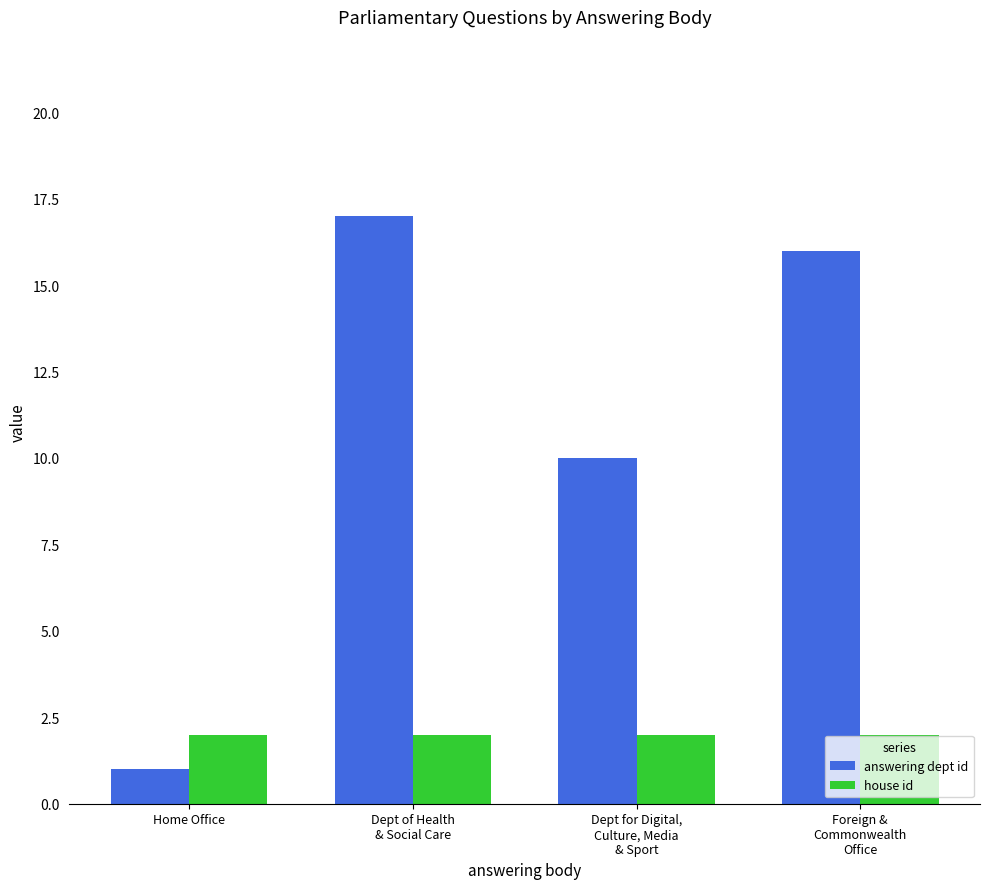

Reading left to right, transcribe all the data shown in this chart.

answering dept id: 1	17	10	16
house id: 2	2	2	2